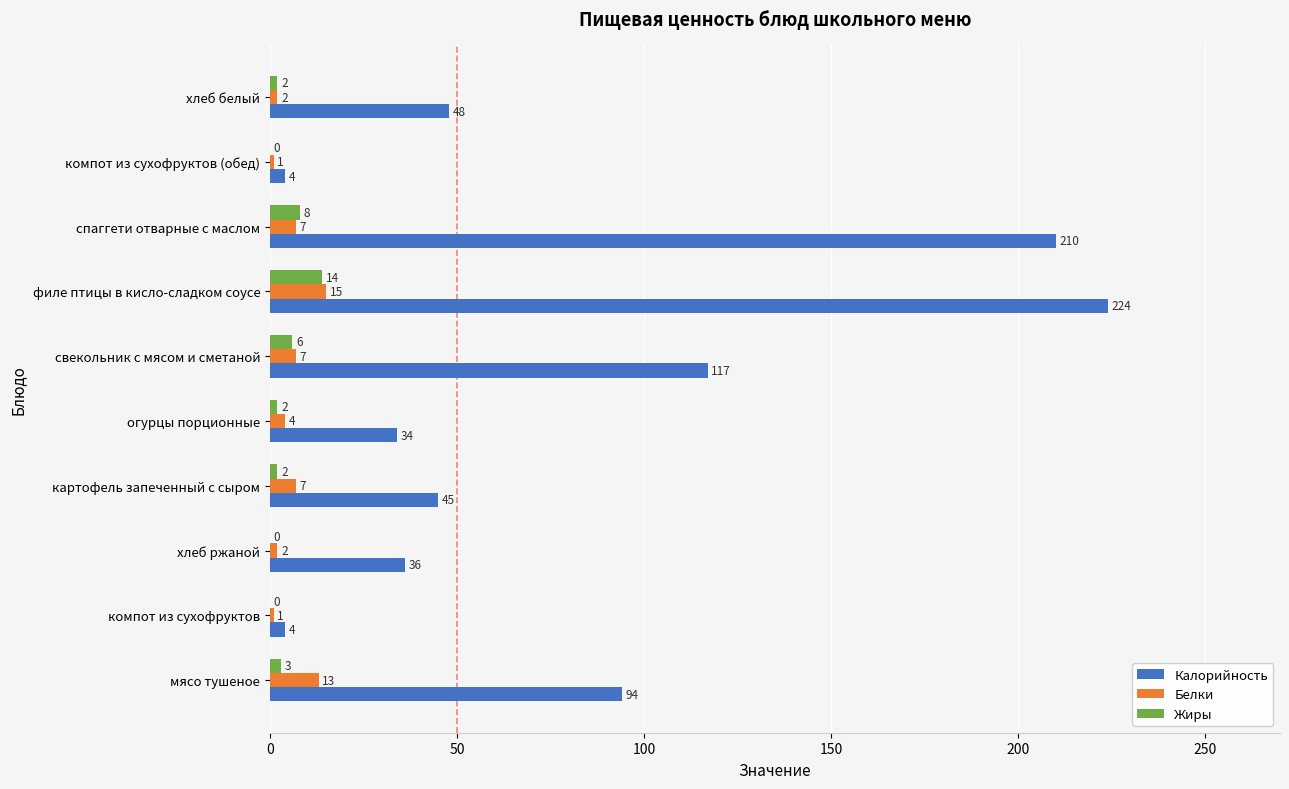

What is the total value across all series at хлеб белый?

52